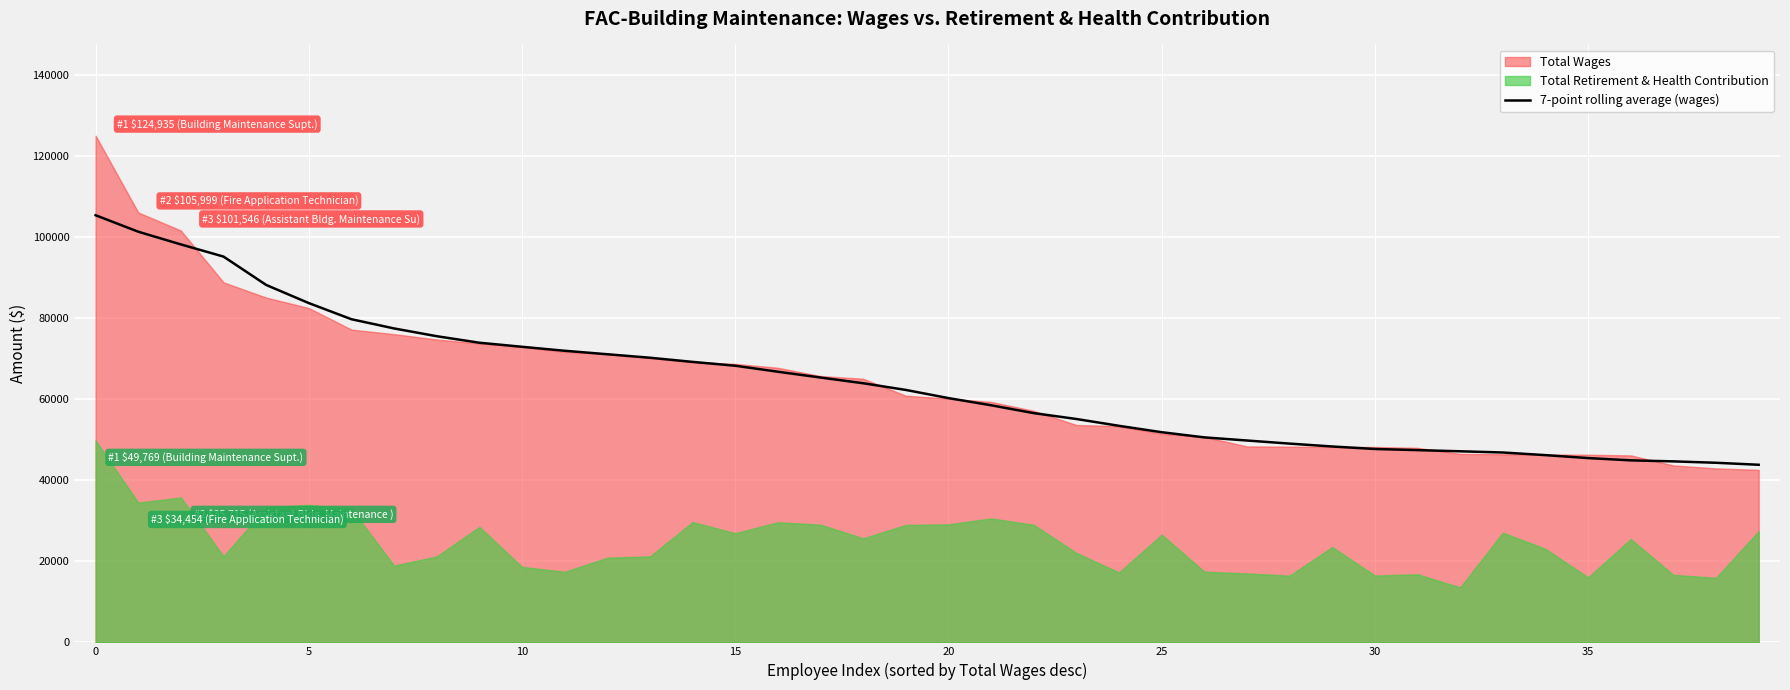

What is the maximum value for 7-point rolling average (wages)?

105311.5